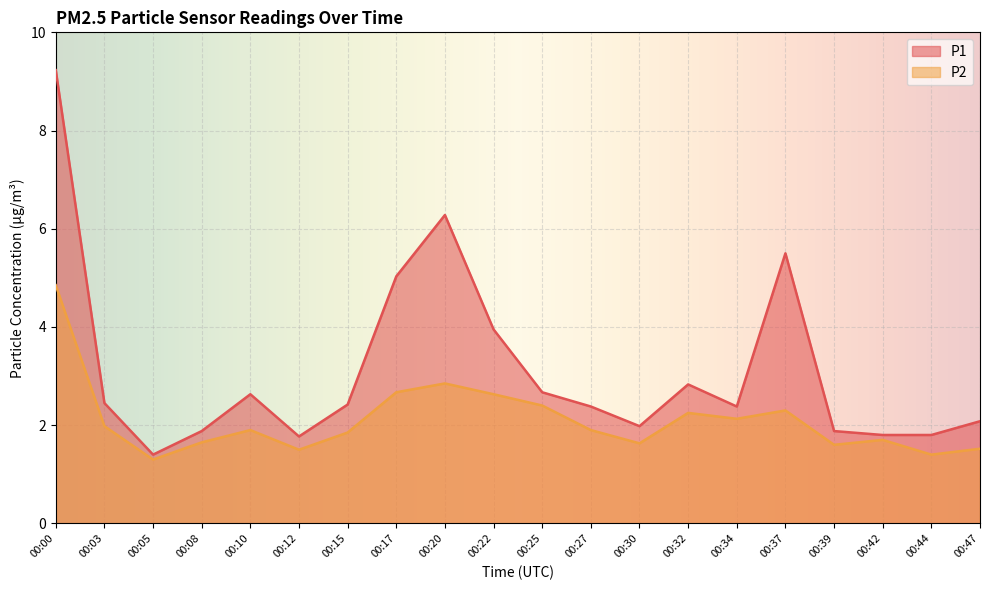

What is the total value across all series at 00:42?

3.5